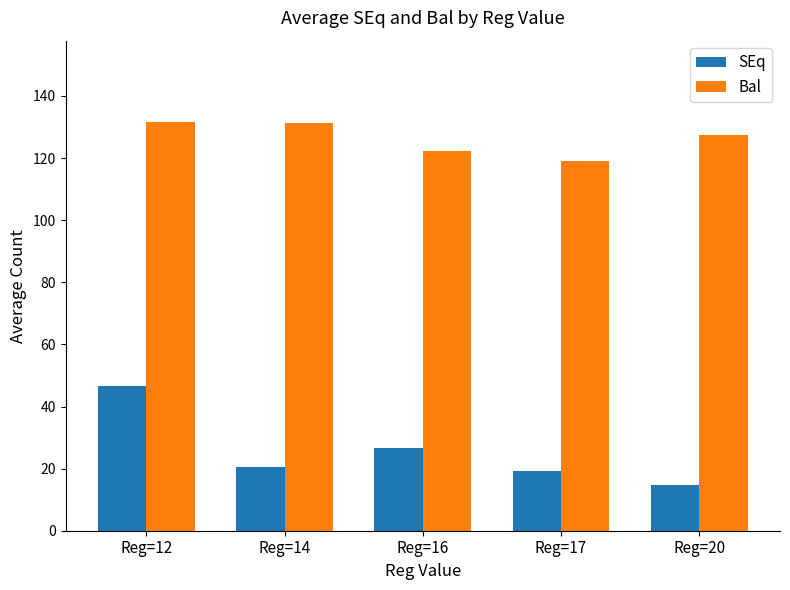

What is the sum of all Bal values?

631.7